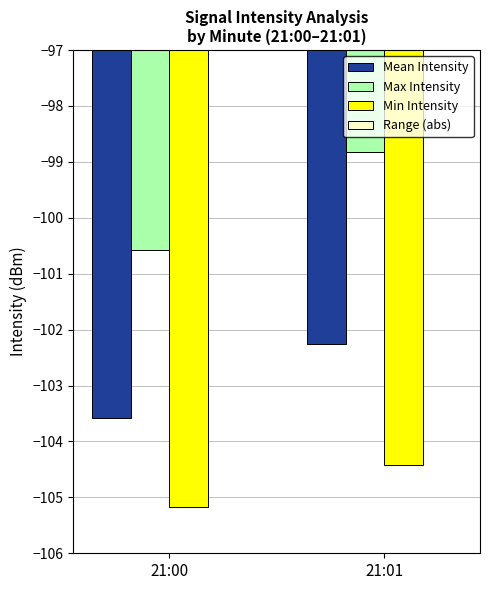

Does the chart contain any negative values?

Yes